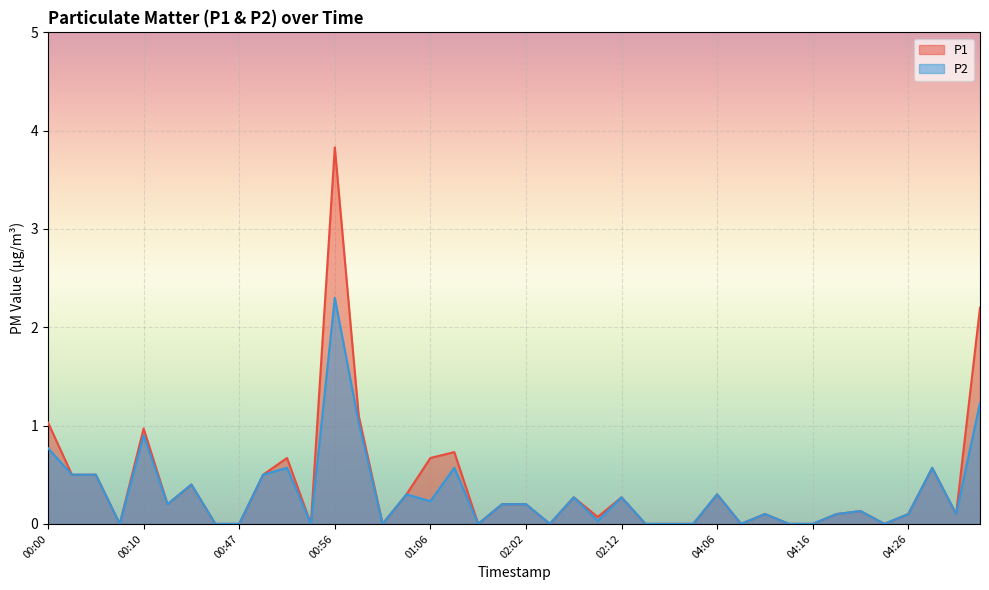

True or false: P1 has more than 1 points higher than both neighbors.

True